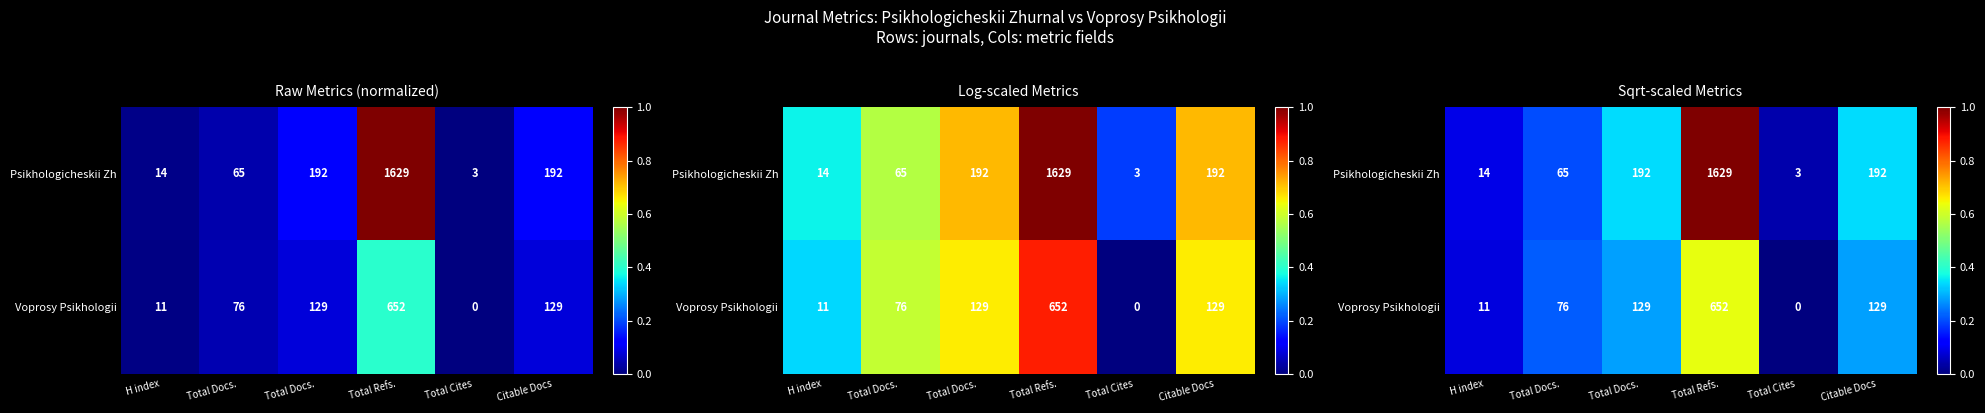

Read the Voprosy Psikhologii value at Total Docs..

0.2